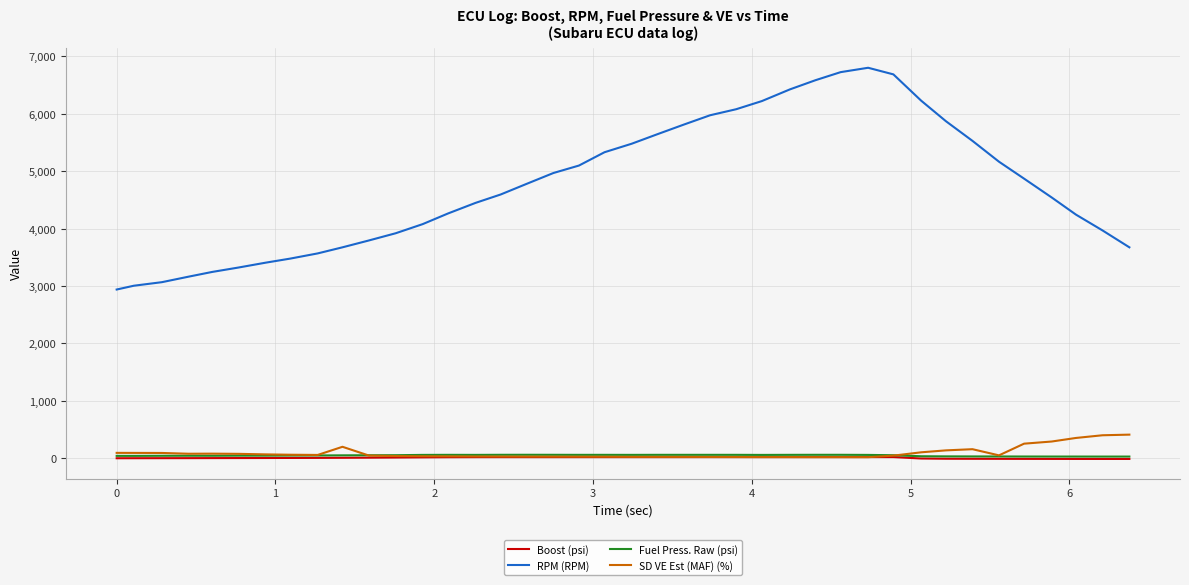

What is the greatest value displayed?

6801.0